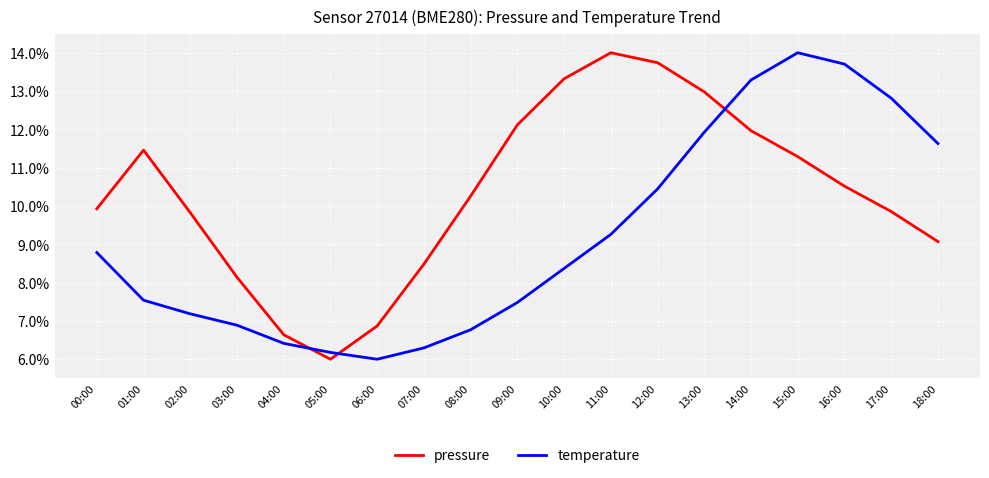

What position from the right is 18:00?

1